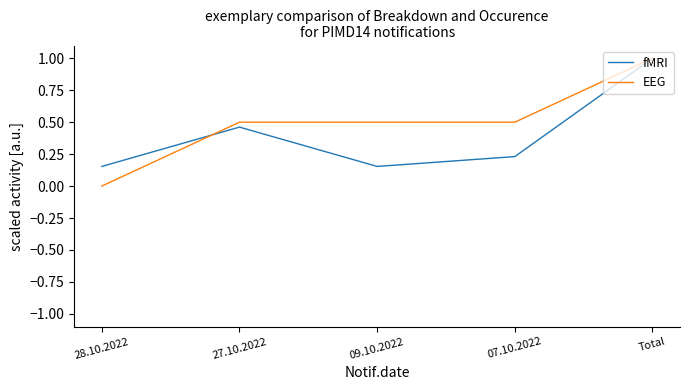

Which category has the highest value in the EEG series?

Total